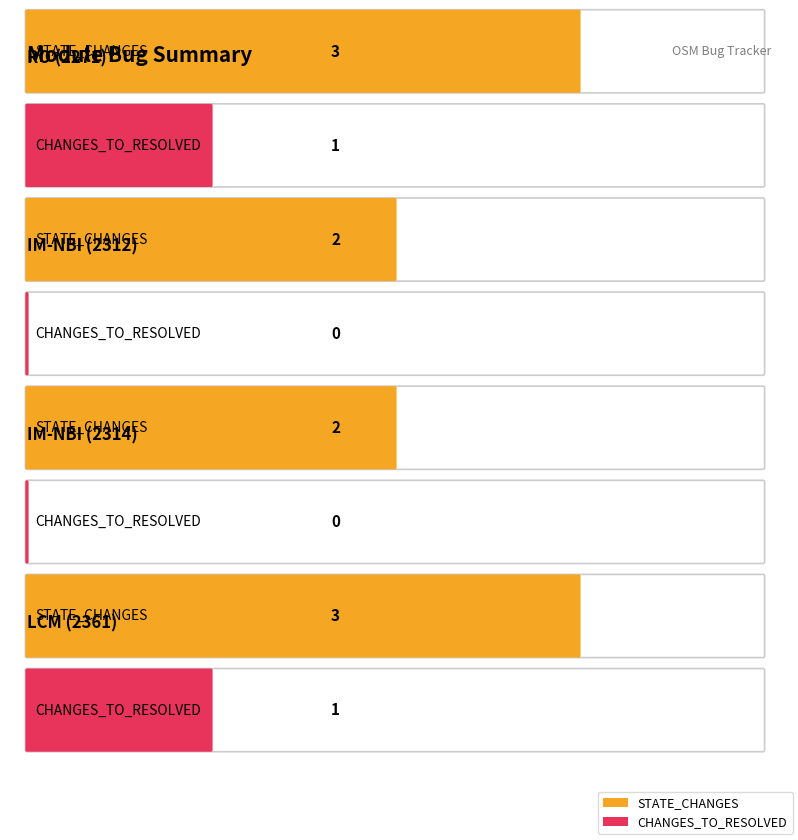

Count the CHANGES_TO_RESOLVED values in the range 0 to 1.

4